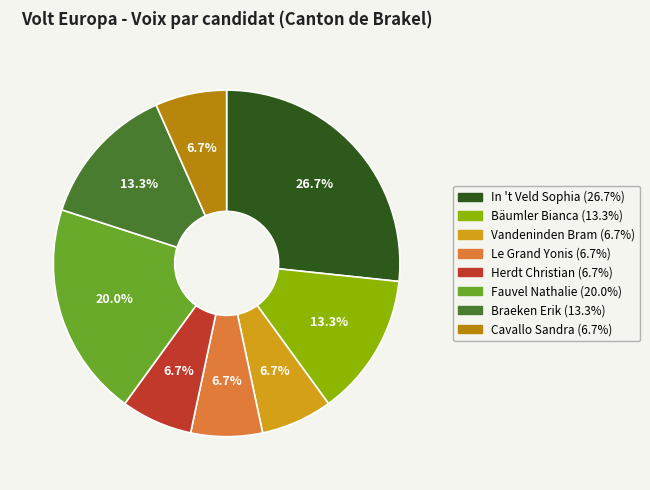

What is the ratio of the value at Braeken Erik to the value at Vandeninden Bram?

2.0